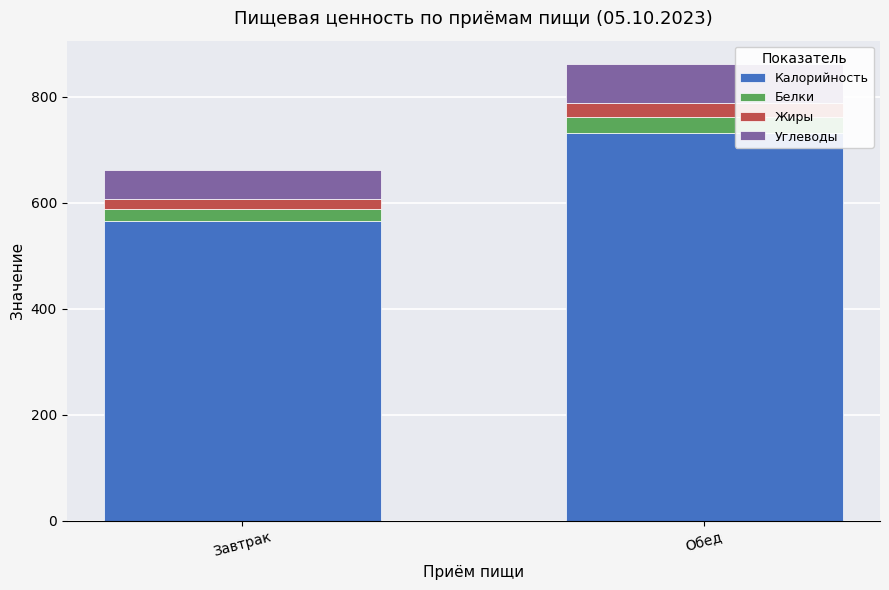

What is the maximum value for Калорийность?

732.4